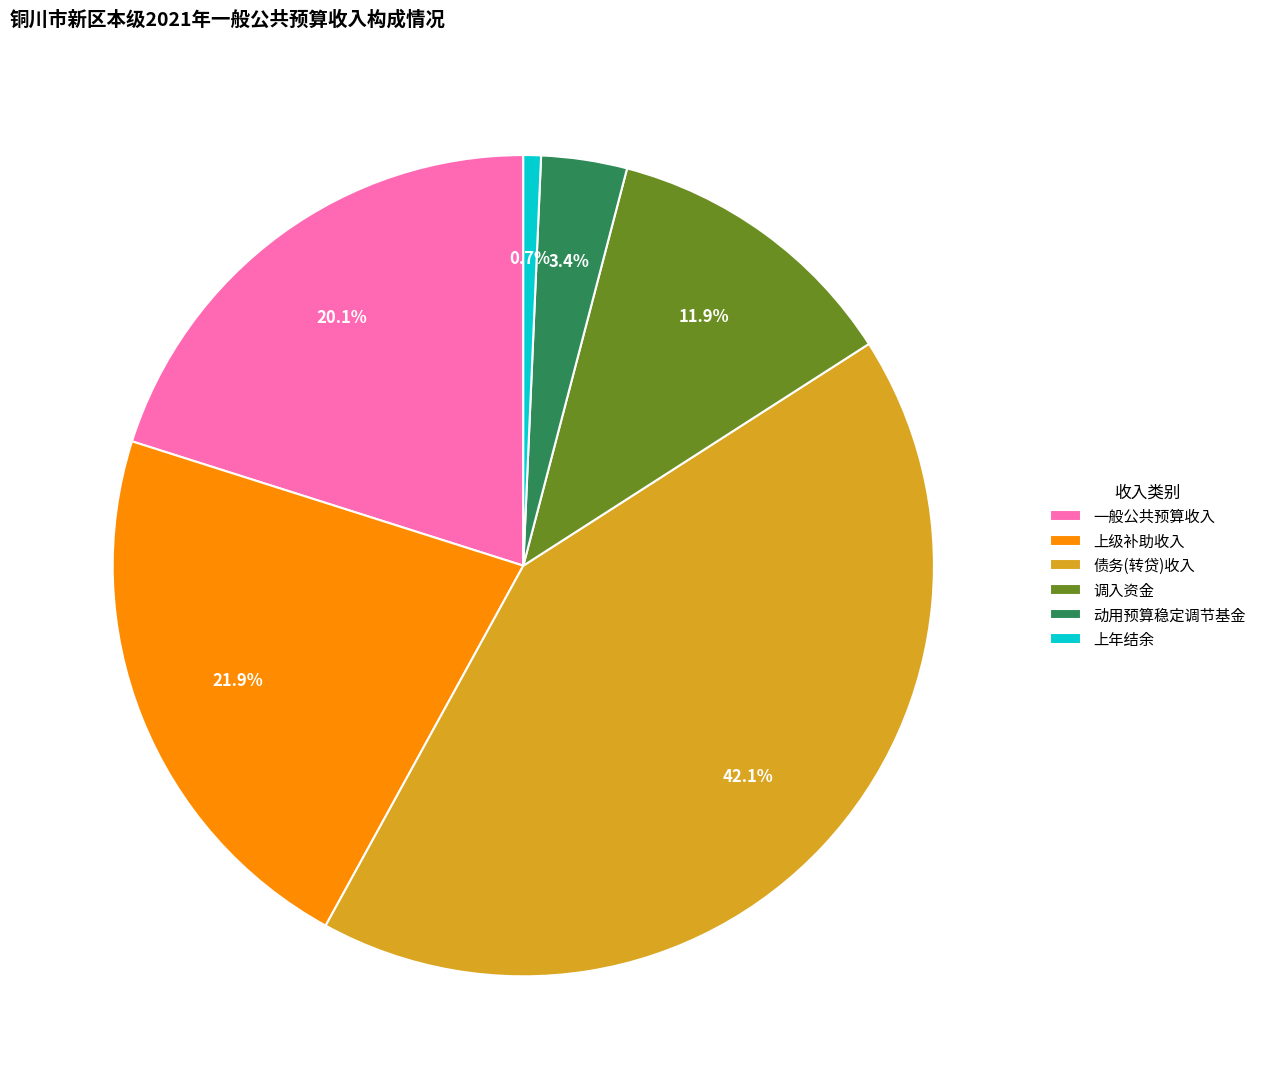

Which category has the biggest portion of the pie?

债务(转贷)收入